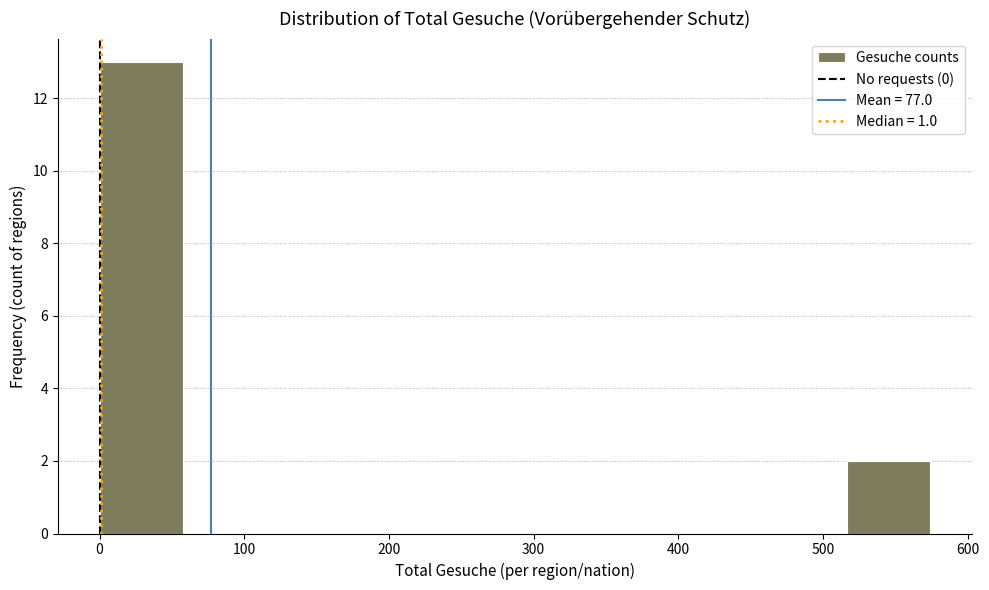

Which range on the x-axis has the tallest bar?

0 to 60